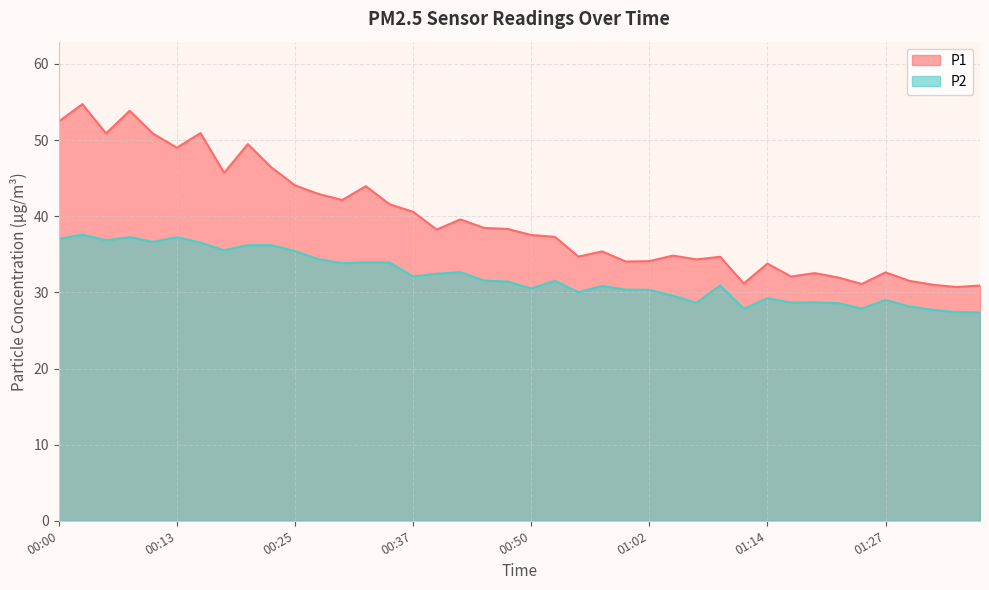

What is the total value across all series at 00:08?

91.1